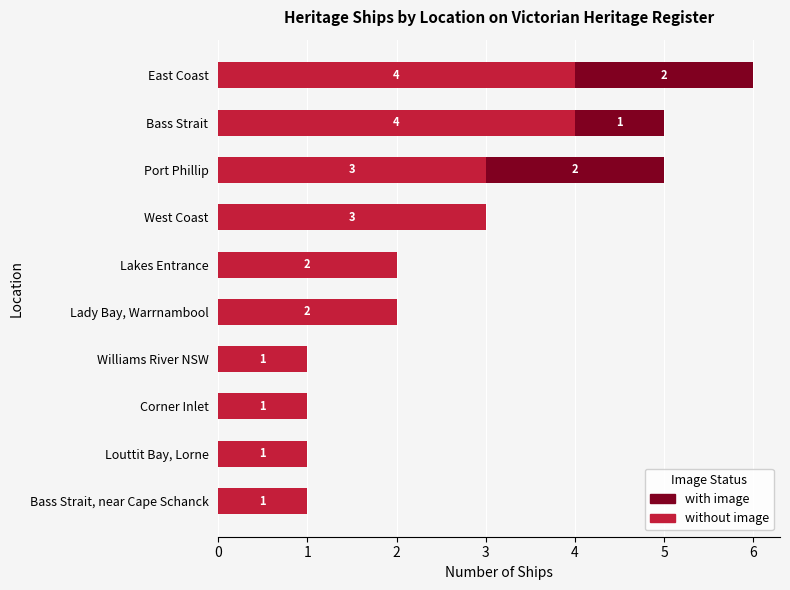

What is the sum of all without image values?

22